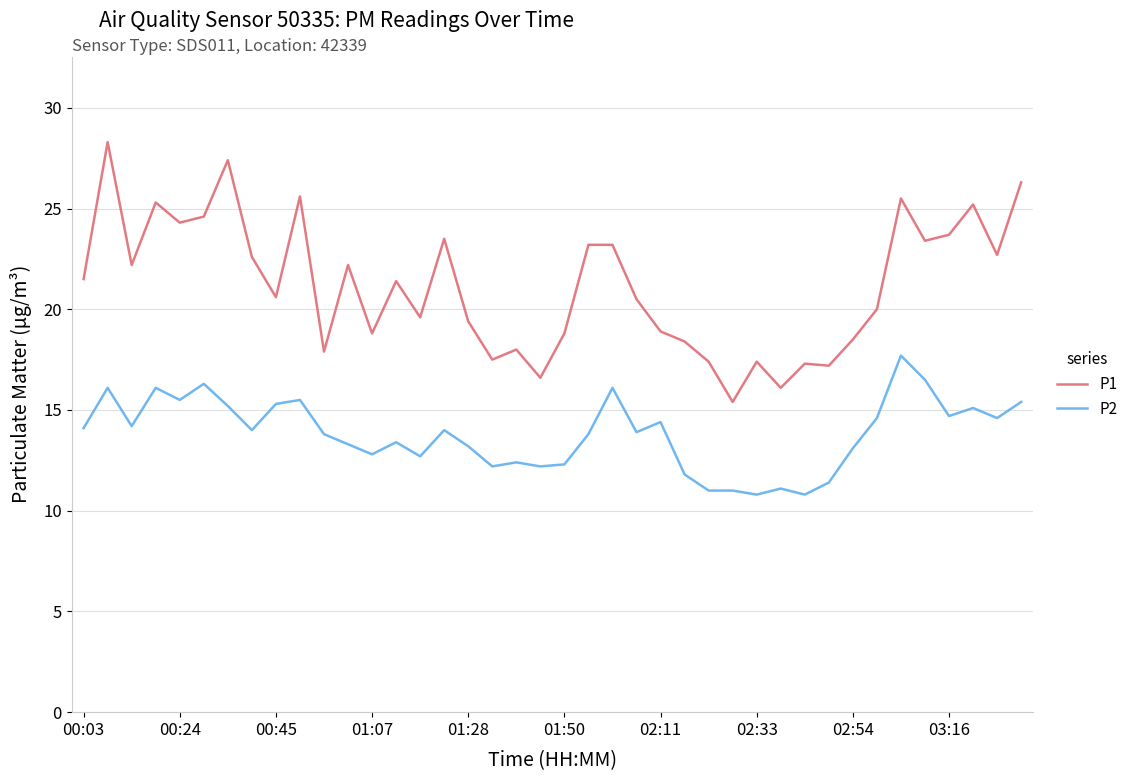

Which series has the largest range (max minus min)?

P1